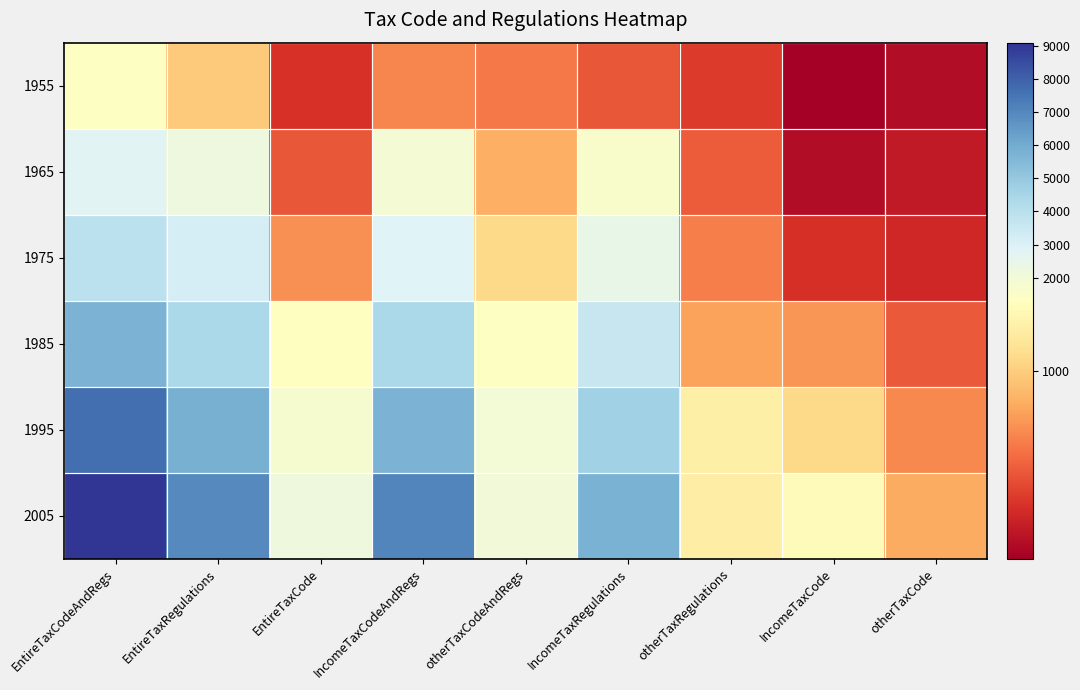

At how many categories does at least one series exceed 8100?

1